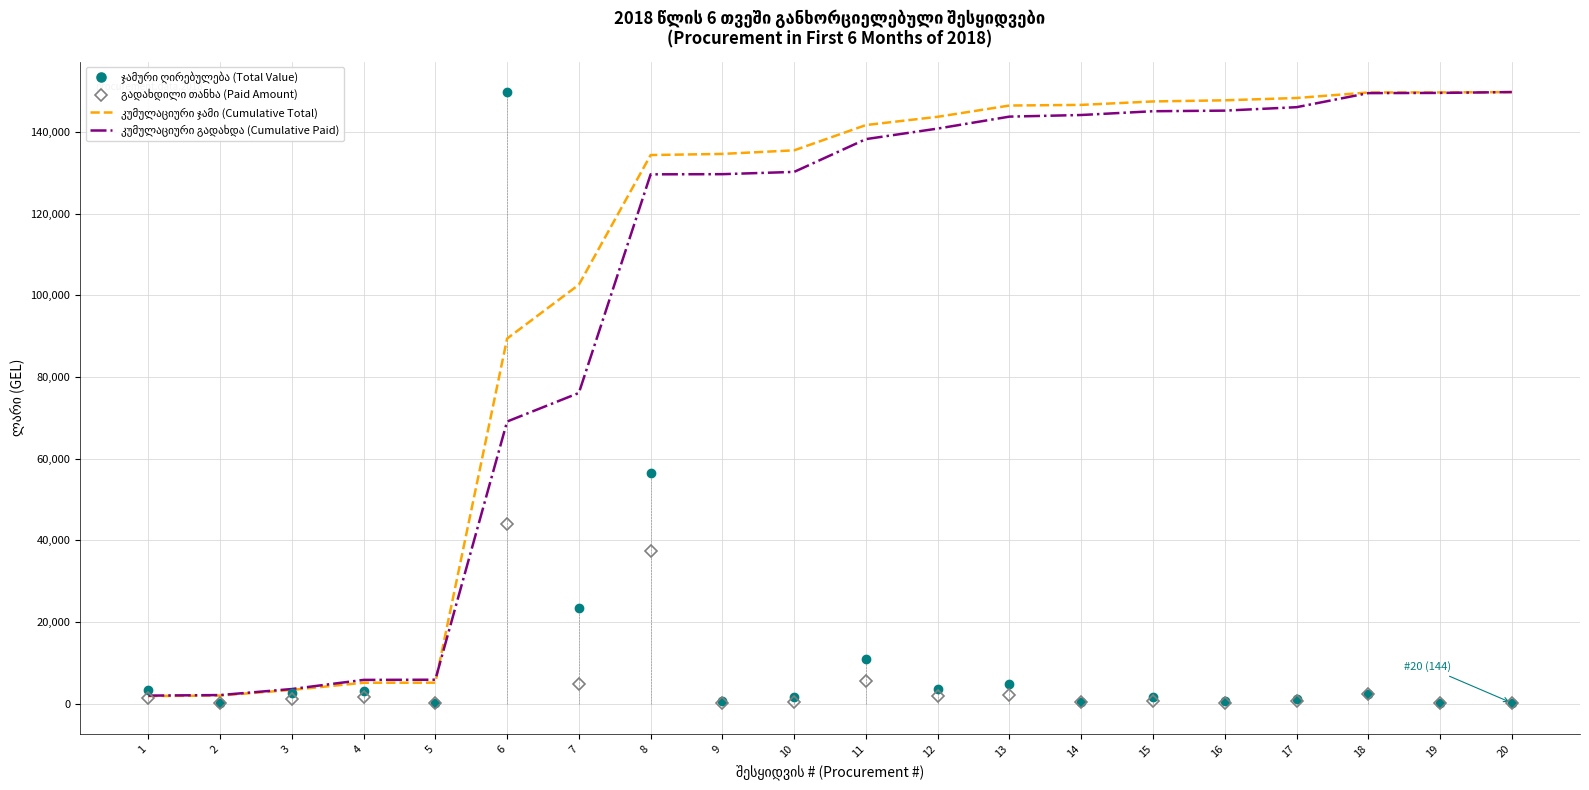

What is the sum of all კუმულაციური გადახდა (Cumulative Paid) values?

2005889.7